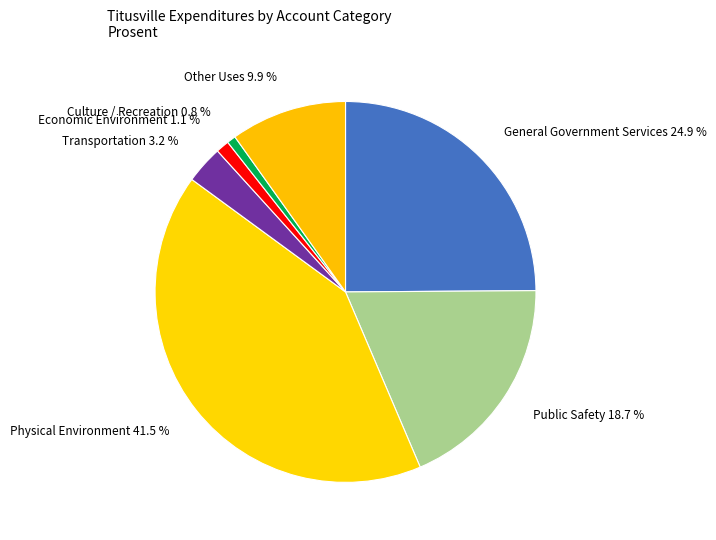

What percentage is the Public Safety slice, to the nearest percent?

19%